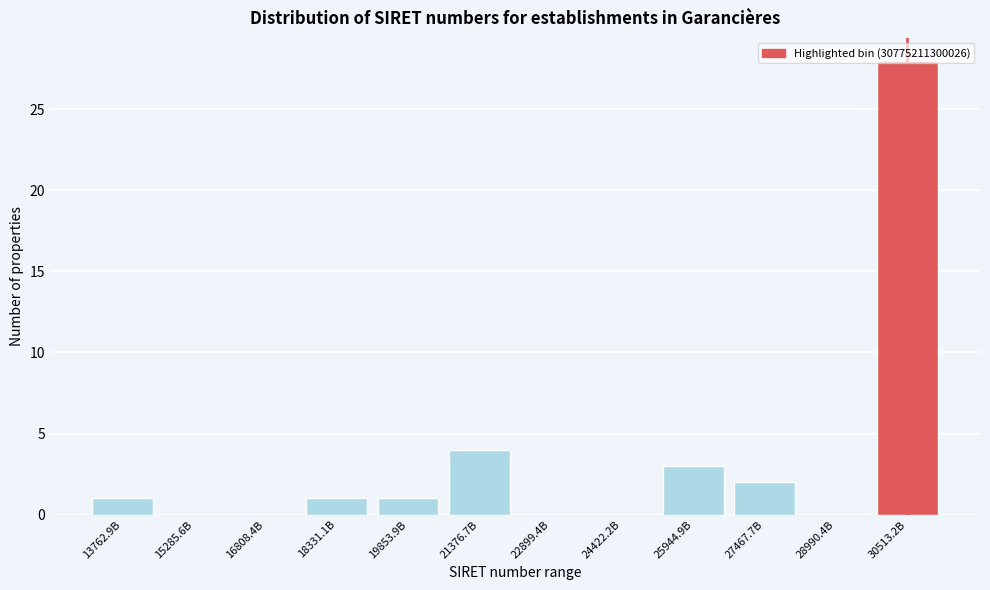

Which category has the highest value across all series?

30513.2B